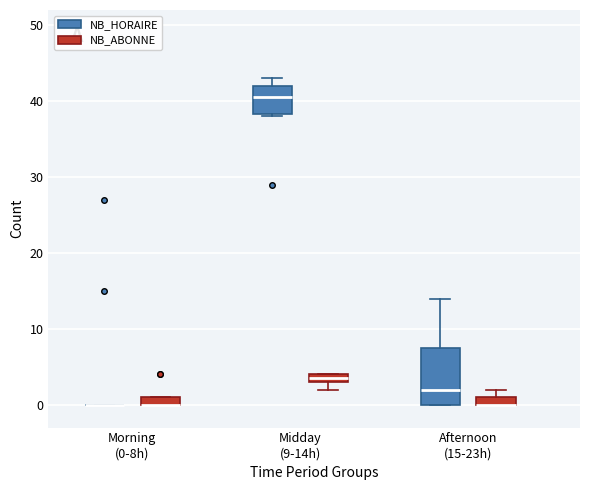

Where is the lower edge of the box for Afternoon (15-23h) (NB_ABONNE) on the y-axis? The values are not printed on the chart, so give them approximately, as read against the axis.

0